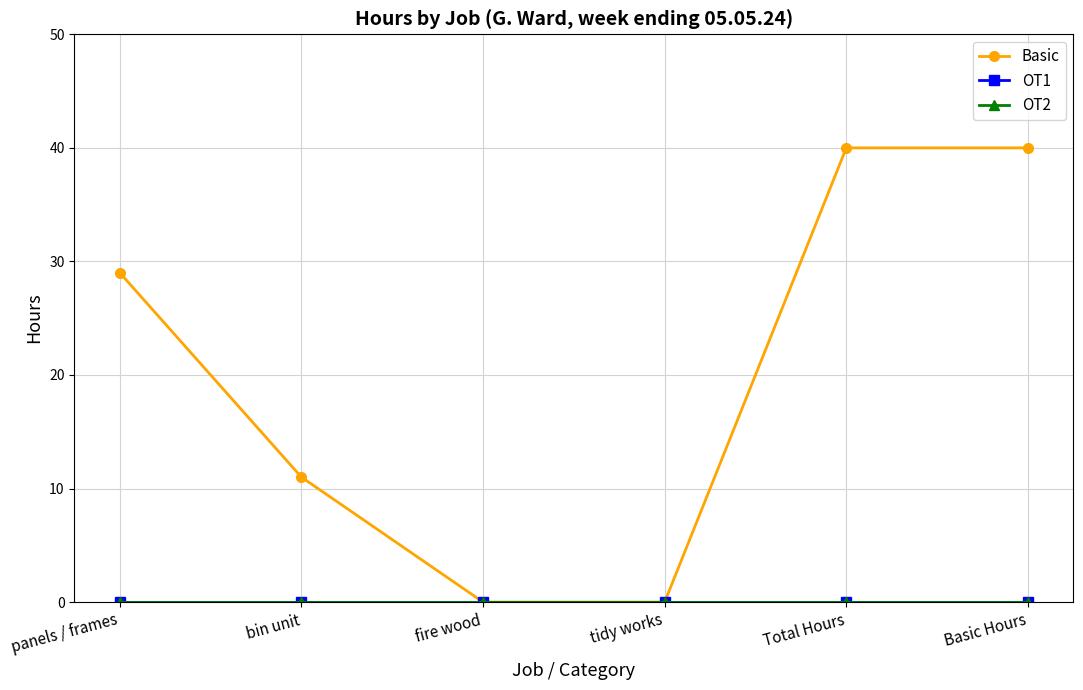

Is this an area chart (filled region under the line)?

No